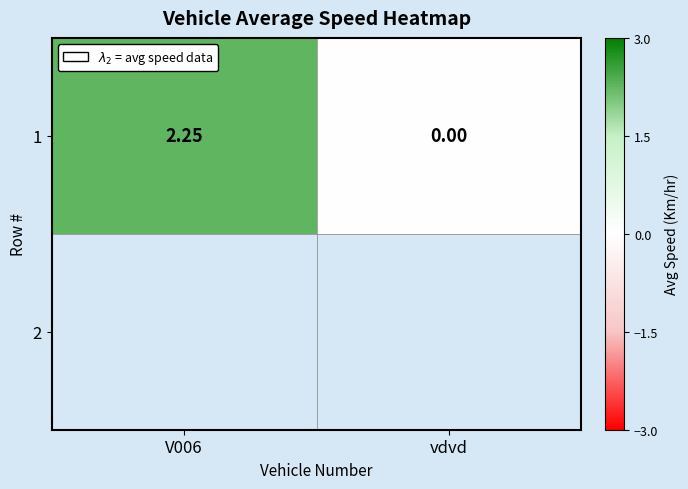

How many data points are less than 2?

1